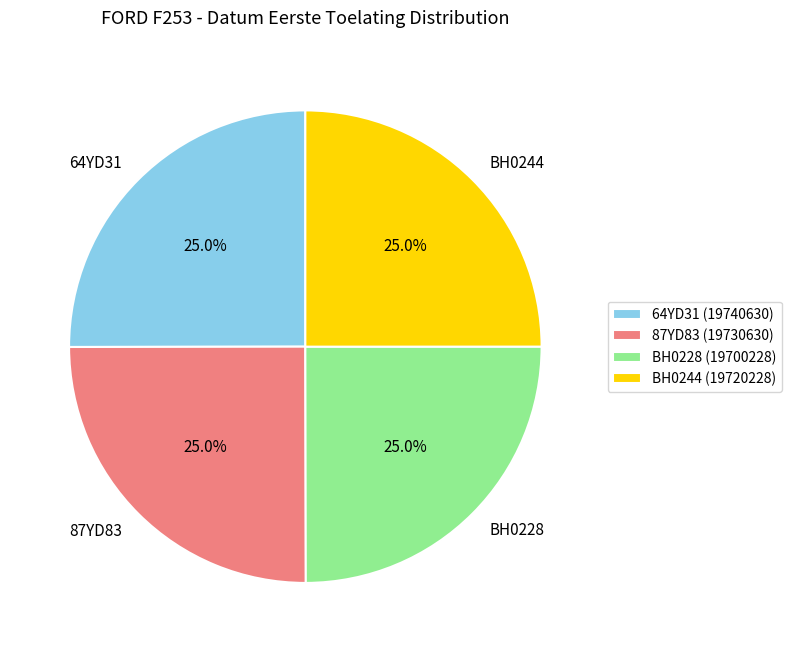

Does BH0228 account for over 50% of the chart?

No